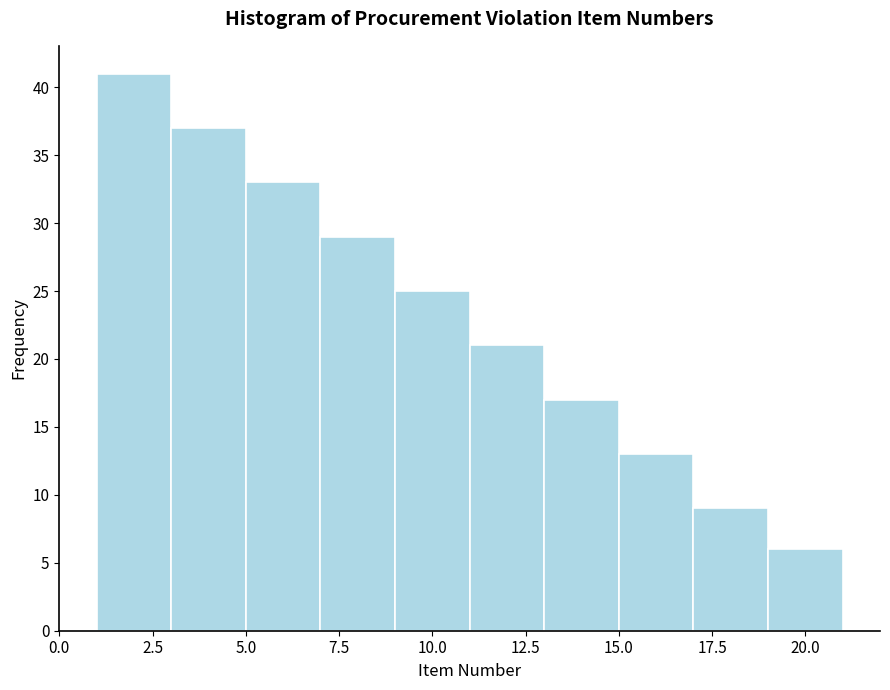

Reading left to right, list every bar in this chart as the range it spans on the x-axis followed by its height. The values are not printed on the chart, so give them approximately, as read against the axis.

1 to 3: 41
3 to 5: 37
5 to 7: 33
7 to 9: 29
9 to 11: 25
11 to 13: 21
13 to 15: 17
15 to 17: 13
17 to 19: 9
19 to 21: 6